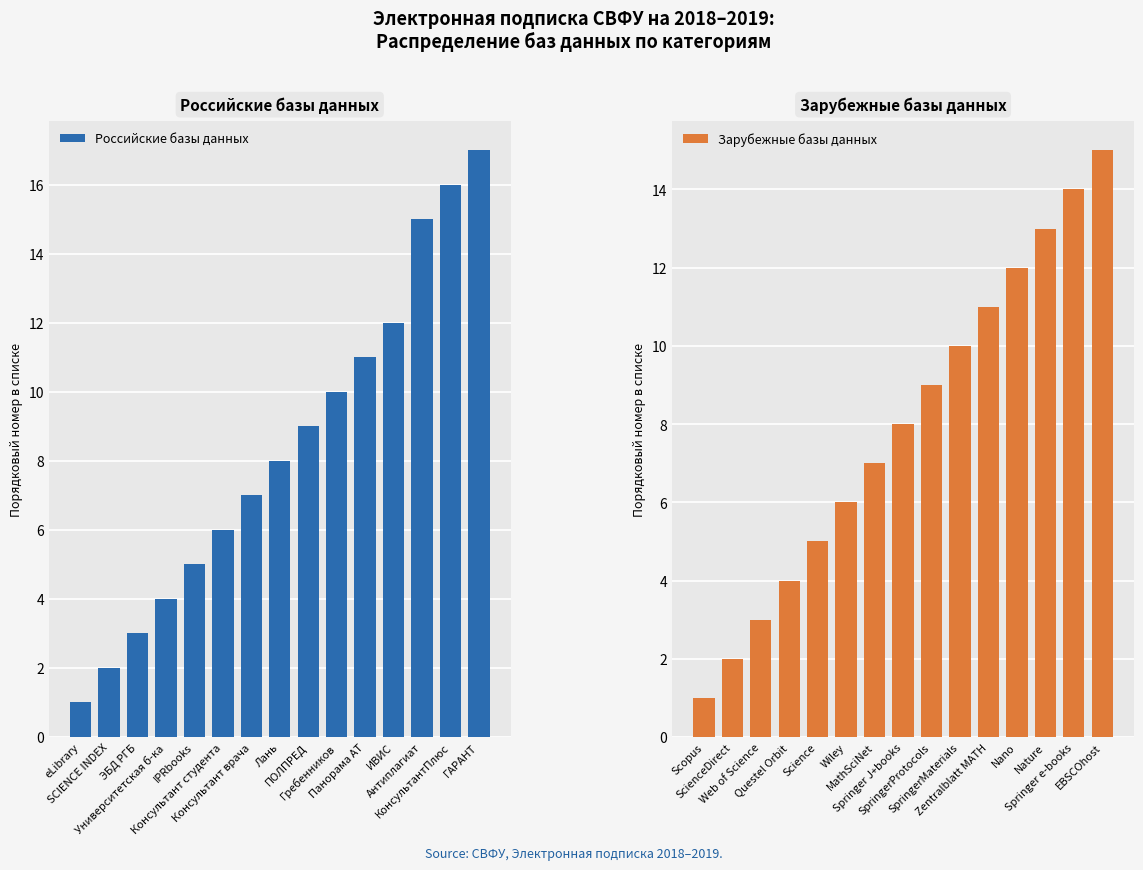

At which label does Российские базы данных reach its peak?

ГАРАНТ